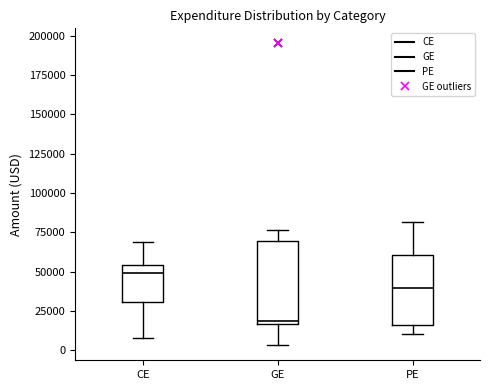

Which box's median line is the lowest?

GE